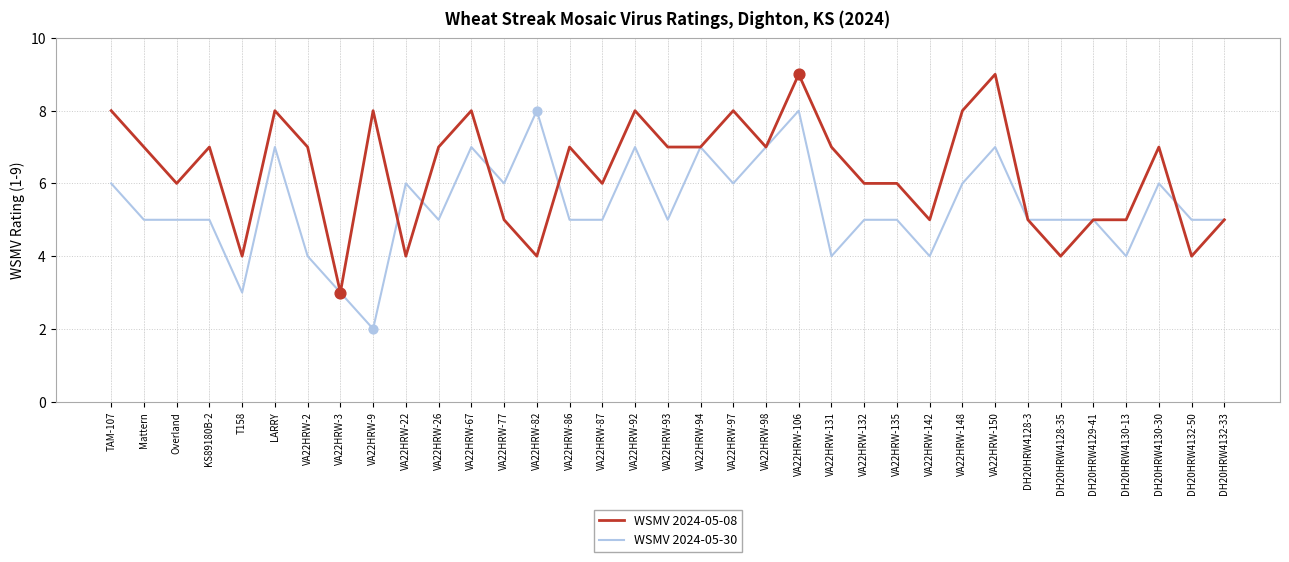

What are all the series names shown in the legend?

WSMV 2024-05-08, WSMV 2024-05-30